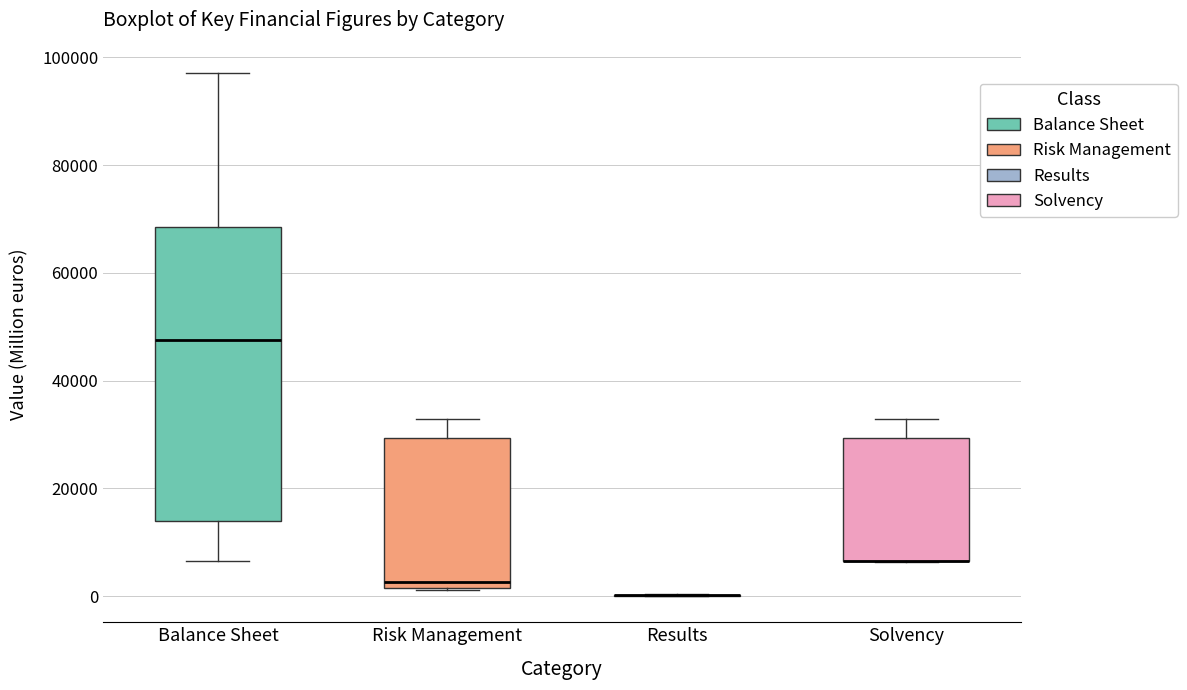

Comparing the boxes themselves (not the whiskers), which one is the tallest?

Balance Sheet